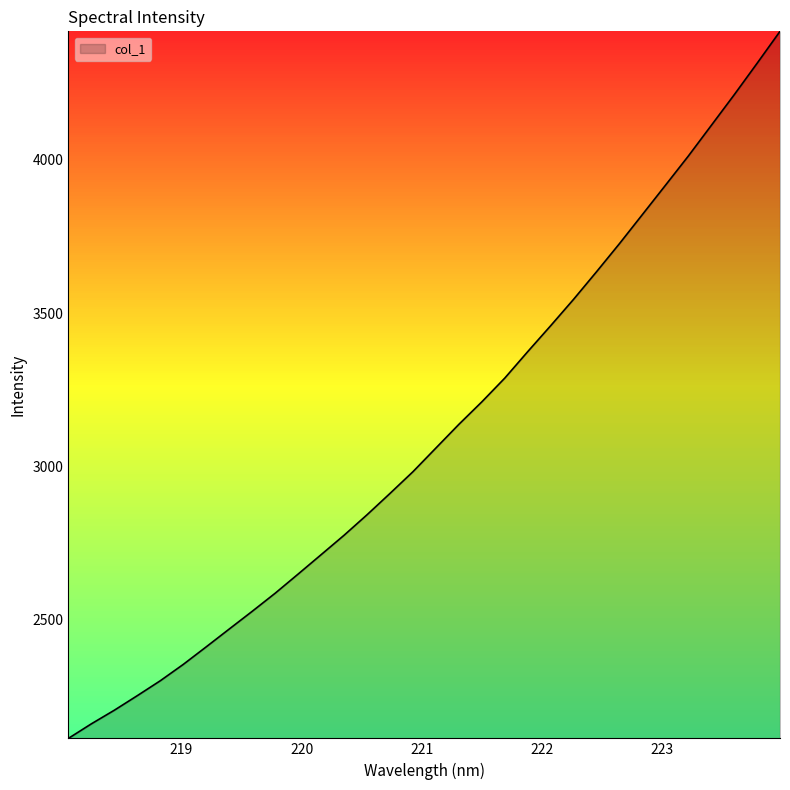

What is the maximum value shown in the chart?

4419.7